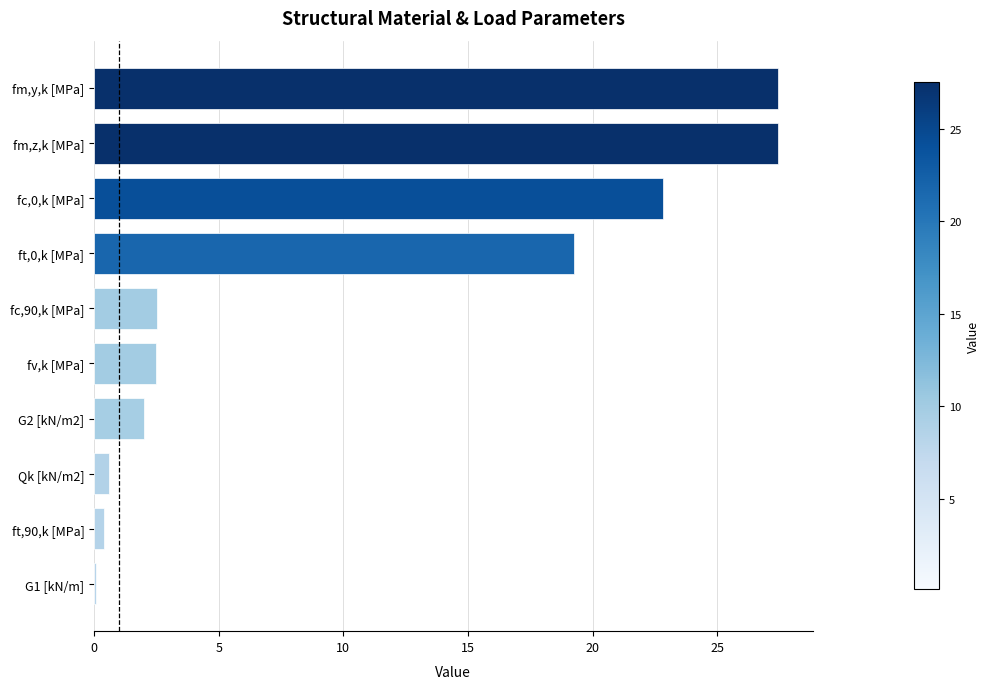

Is it true that the value at Qk [kN/m2] is 0.6?

True